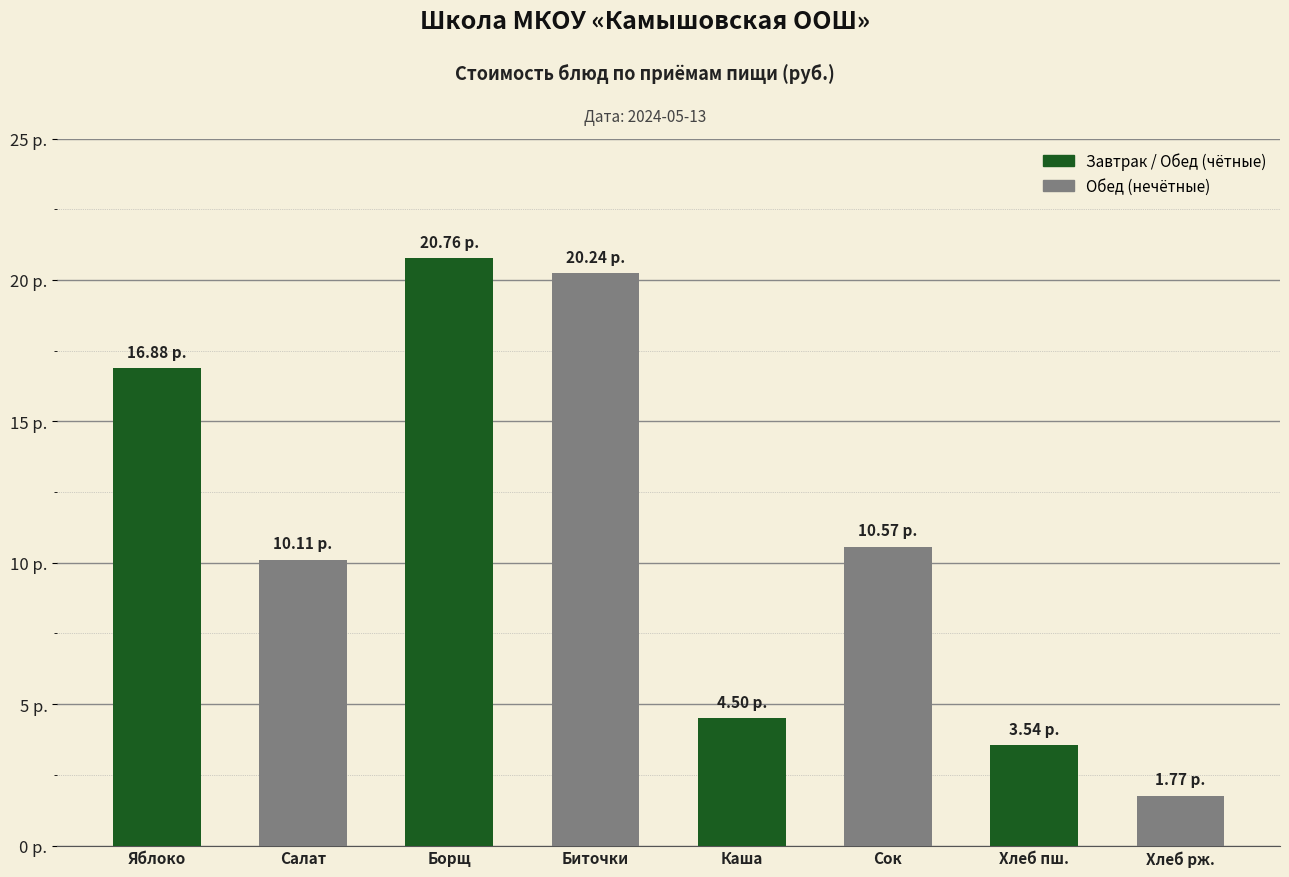

Reading left to right, transcribe all the data shown in this chart.

16.9	10.1	20.8	20.2	4.5	10.6	3.5	1.8